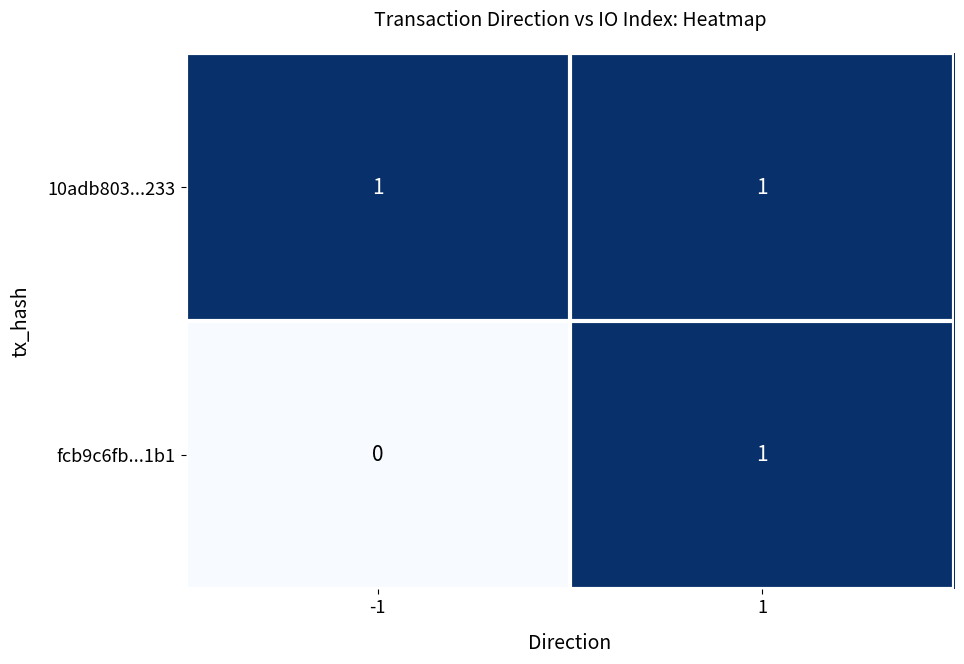

Which series has the largest range (max minus min)?

fcb9c6fb...1b1